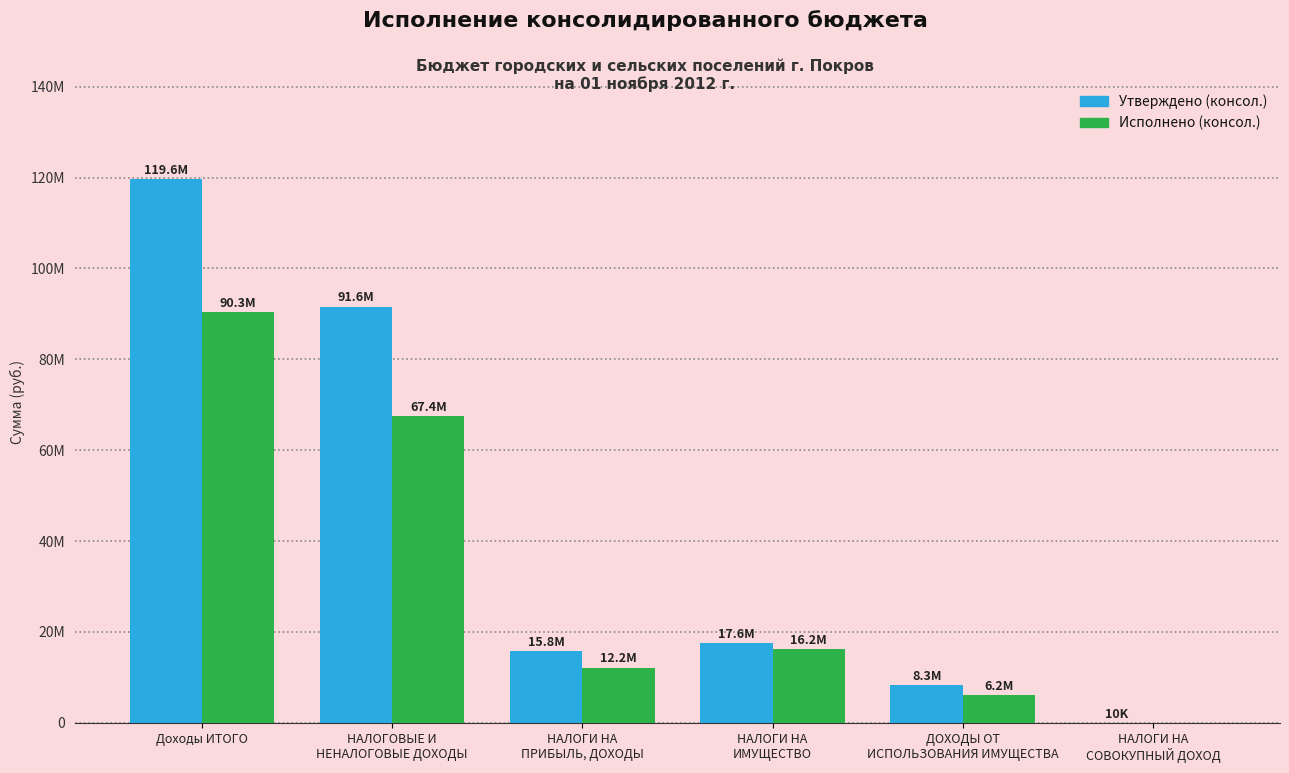

What is the label of the 1st bar from the right?

НАЛОГИ НА
СОВОКУПНЫЙ ДОХОД